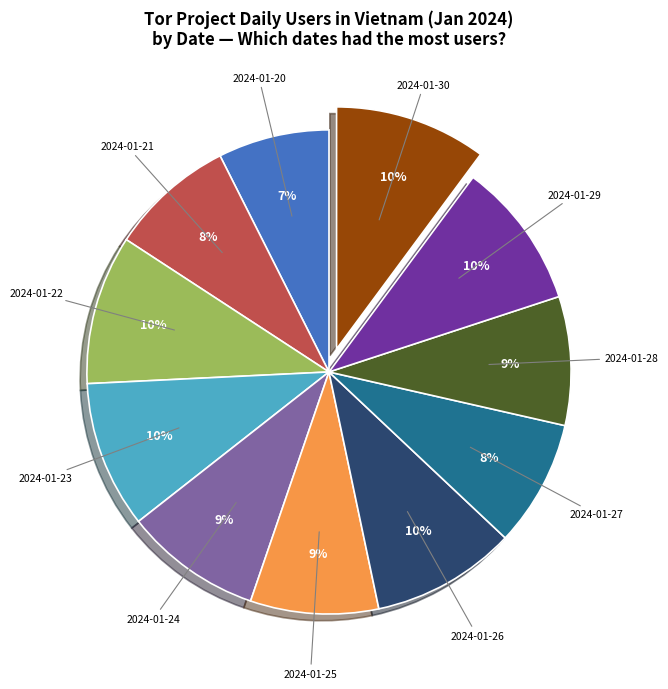

To the nearest percent, what is the difference between the largest and smallest slice percentages?

3%